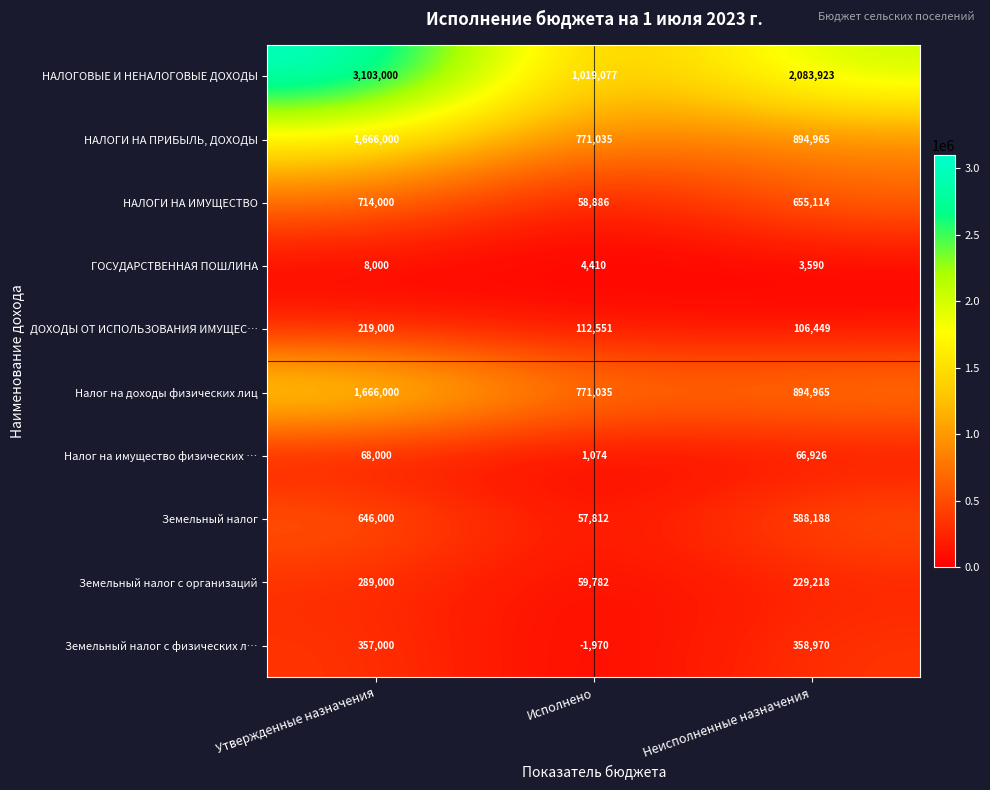

Reading left to right, transcribe all the data shown in this chart.

НАЛОГОВЫЕ И НЕНАЛОГОВЫЕ ДОХОДЫ: Утвержденные назначения=3103000	Исполнено=1019077	Неисполненные назначения=2083923
НАЛОГИ НА ПРИБЫЛЬ, ДОХОДЫ: Утвержденные назначения=1666000	Исполнено=771035	Неисполненные назначения=894965
НАЛОГИ НА ИМУЩЕСТВО: Утвержденные назначения=714000	Исполнено=58886	Неисполненные назначения=655114
ГОСУДАРСТВЕННАЯ ПОШЛИНА: Утвержденные назначения=8000	Исполнено=4410	Неисполненные назначения=3590
ДОХОДЫ ОТ ИСПОЛЬЗОВАНИЯ ИМУЩЕС…: Утвержденные назначения=219000	Исполнено=112551	Неисполненные назначения=106449
Налог на доходы физических лиц: Утвержденные назначения=1666000	Исполнено=771035	Неисполненные назначения=894965
Налог на имущество физических …: Утвержденные назначения=68000	Исполнено=1074	Неисполненные назначения=66926
Земельный налог: Утвержденные назначения=646000	Исполнено=57812	Неисполненные назначения=588188
Земельный налог с организаций: Утвержденные назначения=289000	Исполнено=59782	Неисполненные назначения=229218
Земельный налог с физических л…: Утвержденные назначения=357000	Исполнено=-1970	Неисполненные назначения=358970